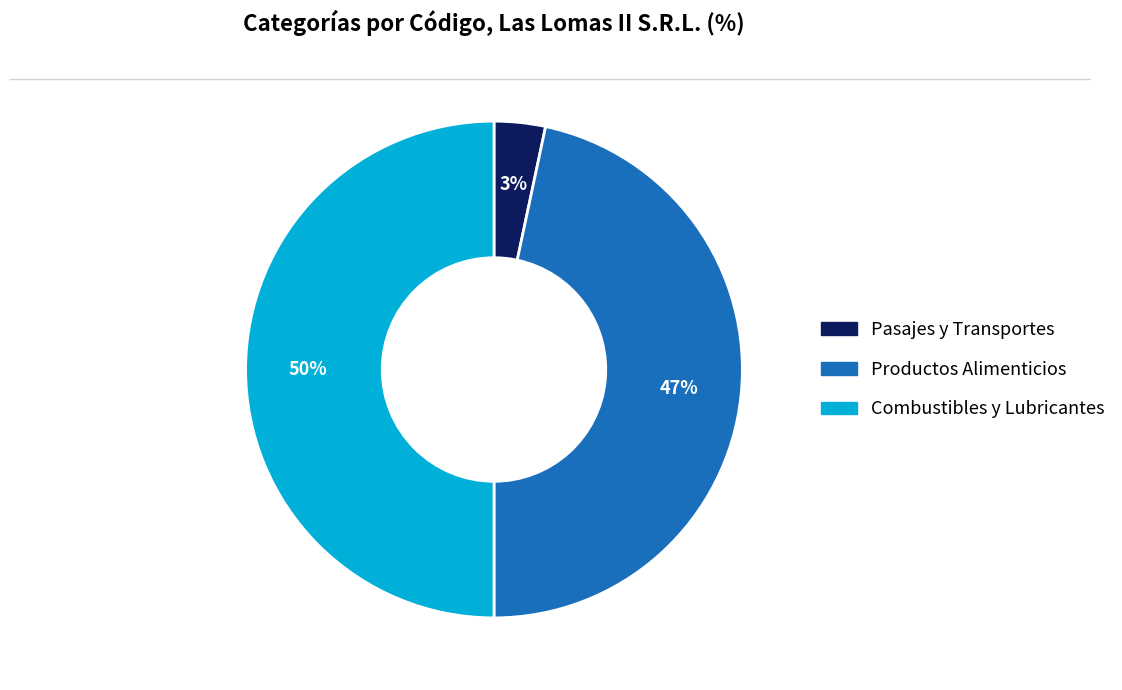

Which slice is the smallest?

Pasajes y Transportes